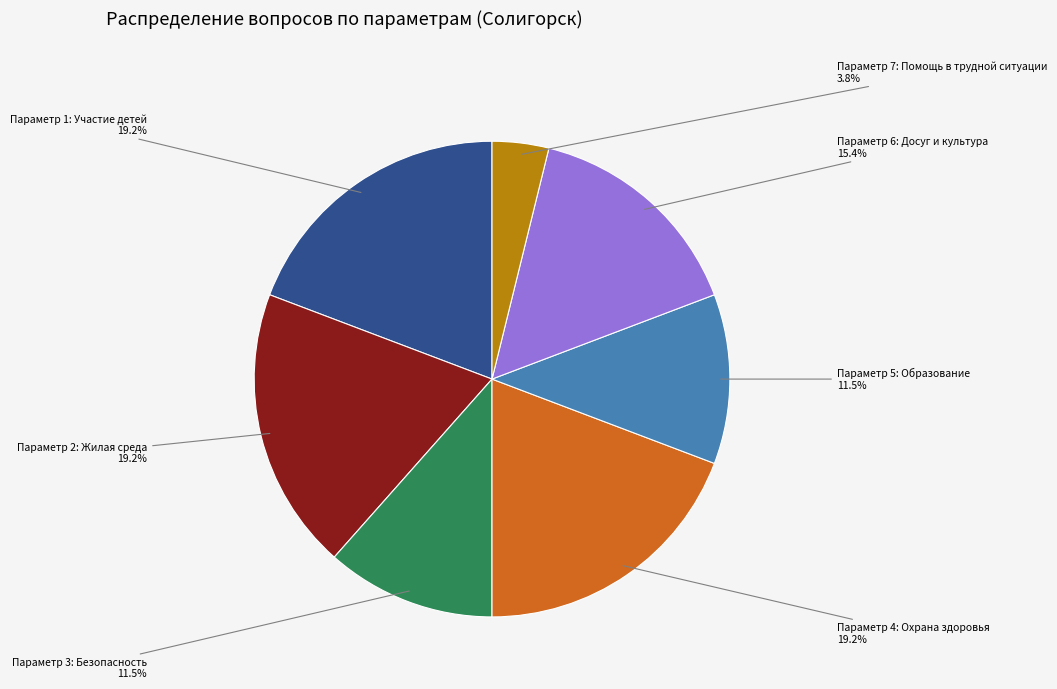

How many slices are in this pie chart?

7